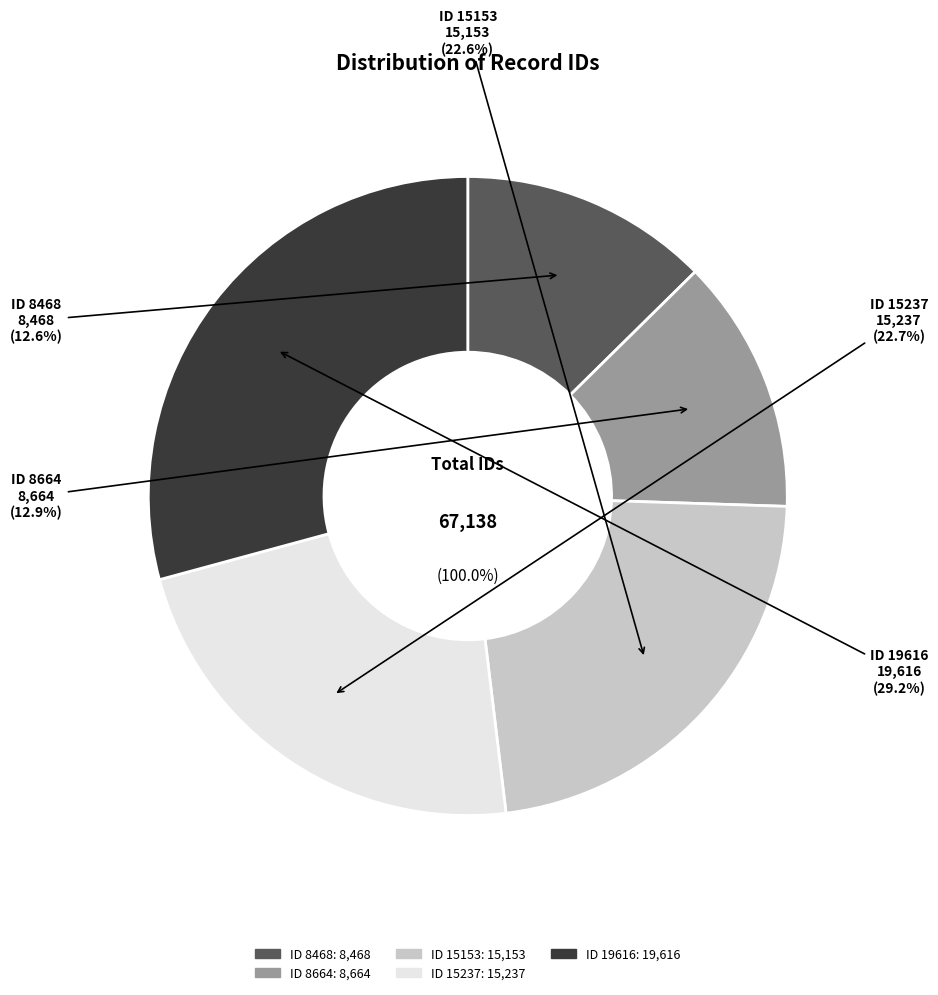

To the nearest percent, what portion does ID 19616 represent?

29%